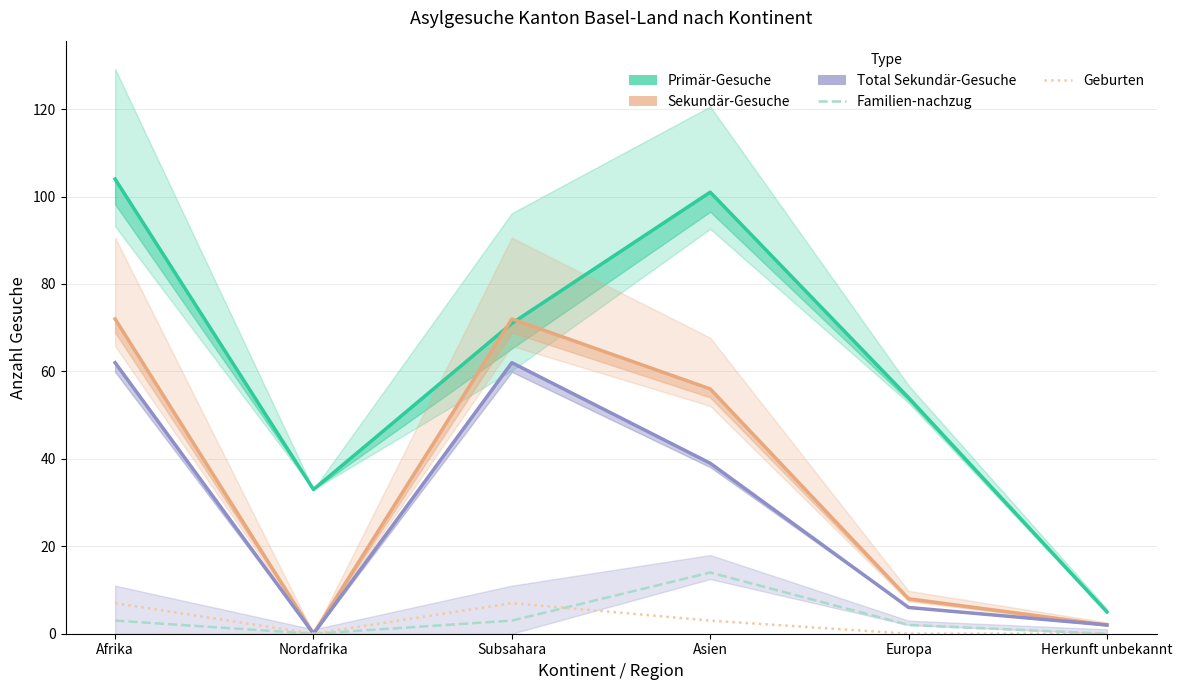

Is it true that Primär-Gesuche equals 104 at Afrika?

True